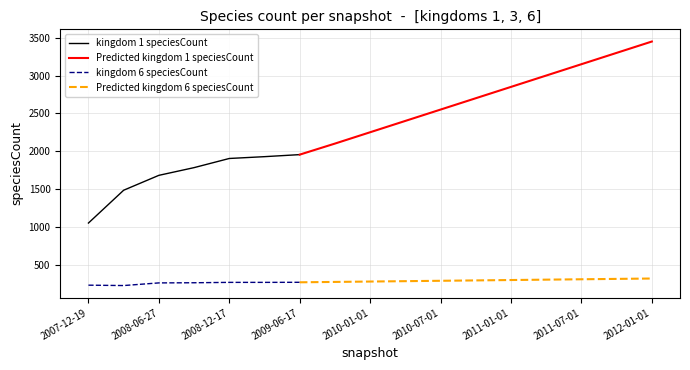

What is the label of the 7th point from the left?

2009-06-17